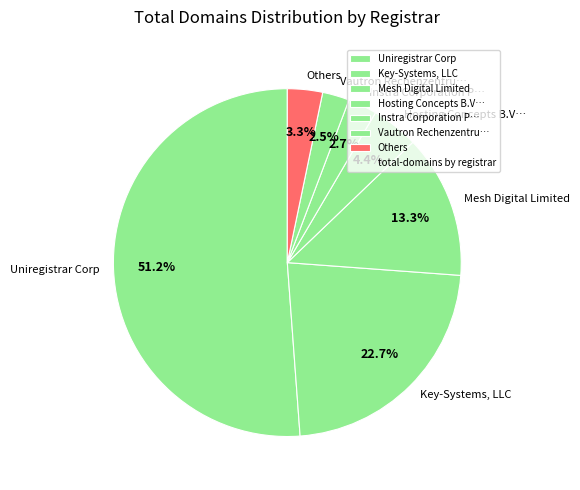

What percentage is NOT represented by Instra Corporation P…?

97.3%